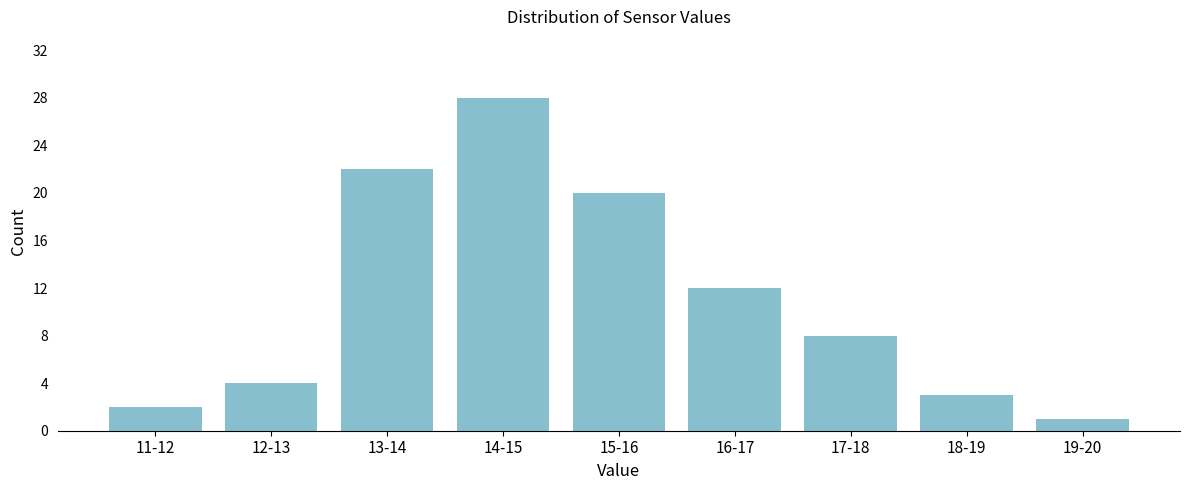

Reading right to left, list all the values displayed in this chart.

19-20=1	18-19=3	17-18=8	16-17=12	15-16=20	14-15=28	13-14=22	12-13=4	11-12=2